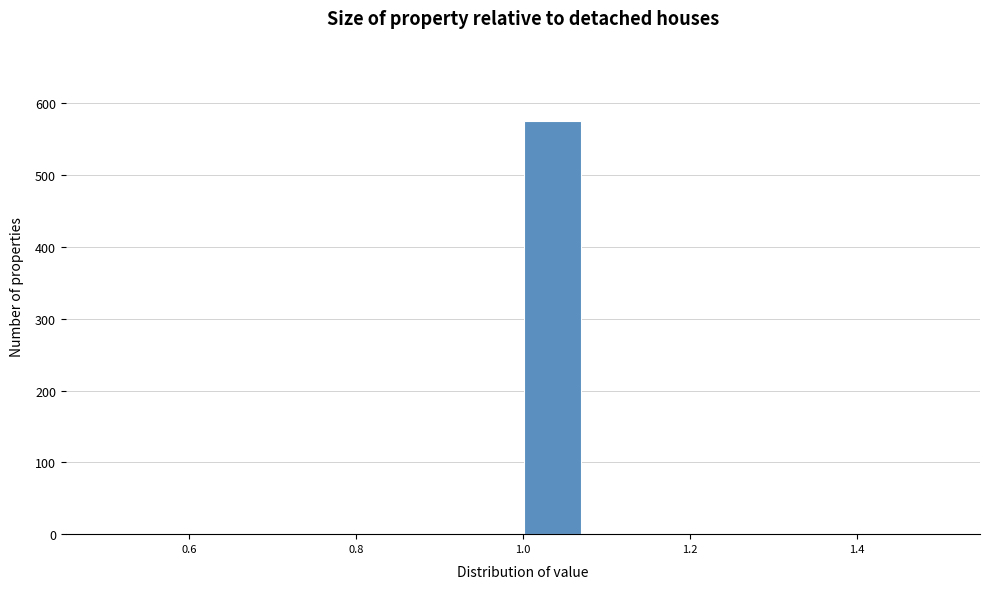

Around what value on the x-axis is the tallest bar? Give the approximate position of its centre, as read against the axis.

1.04